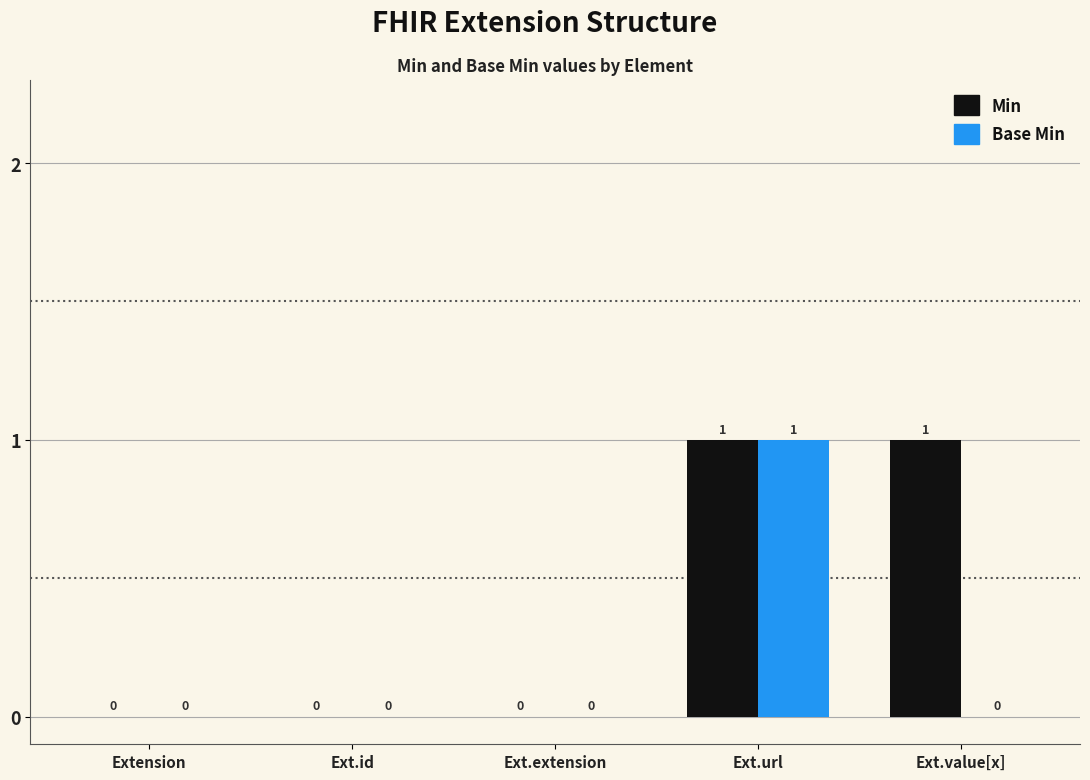

Reading right to left, extract all data points from this chart.

Min: 1	1	0	0	0
Base Min: 0	1	0	0	0